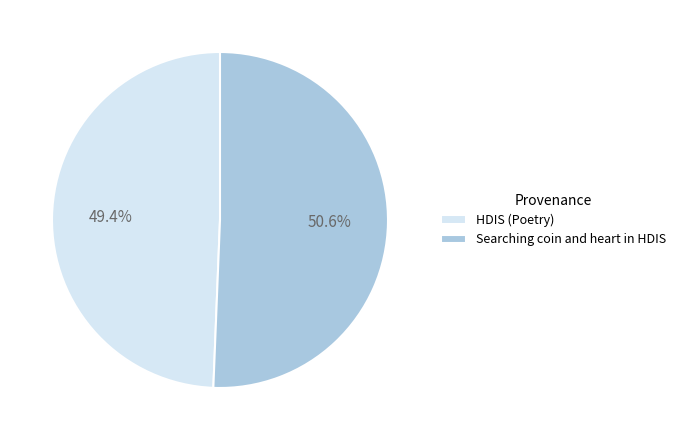

How much of the chart is everything except HDIS (Poetry)?

50.6%